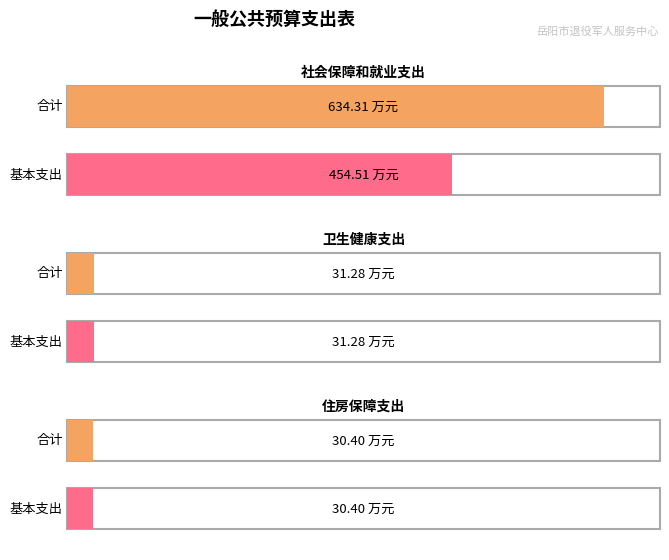

At which label does 基本支出 first exceed 31?

社会保障和就业支出